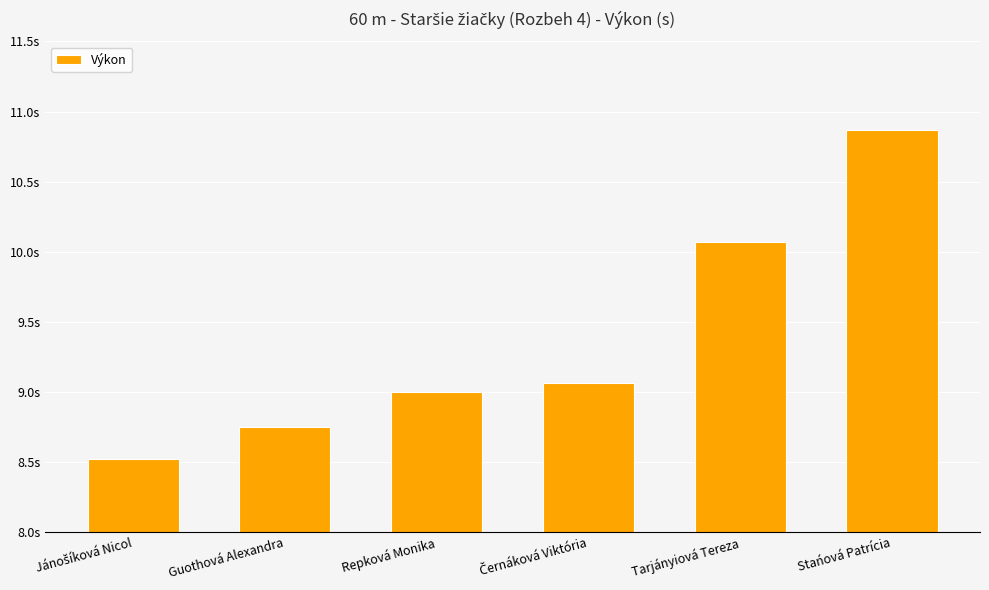

What is the ratio of the value at Jánošíková Nicol to the value at Stańová Patrícia?

0.8